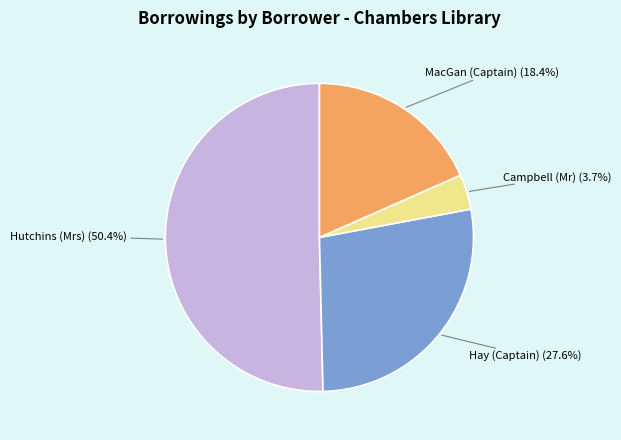

Does any single category account for the majority?

Yes